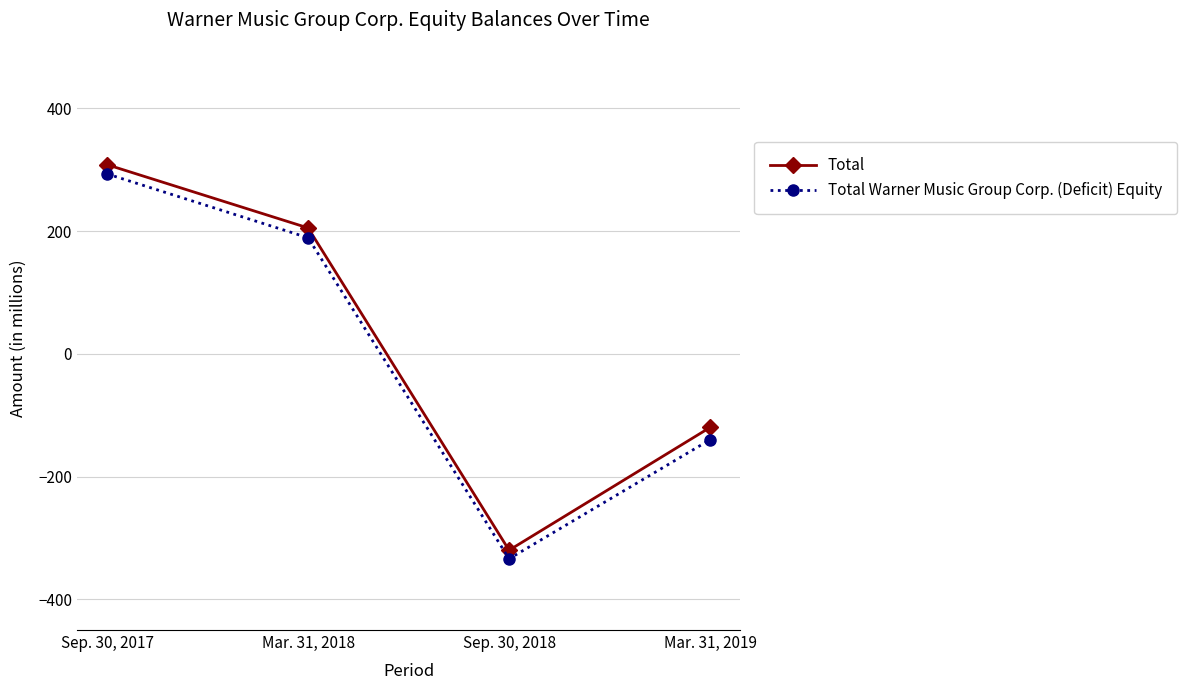

How many data points does each series have?

4